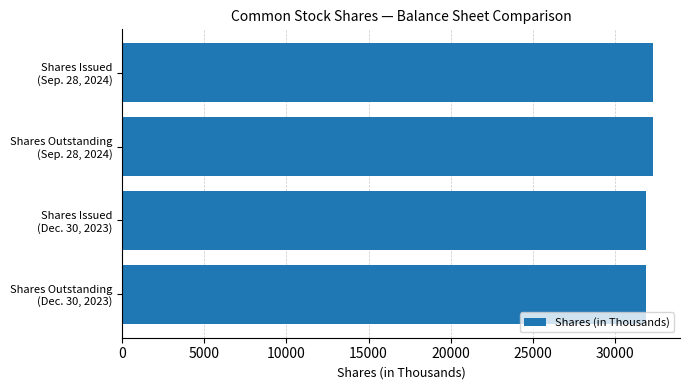

What is the smallest value displayed?

31897